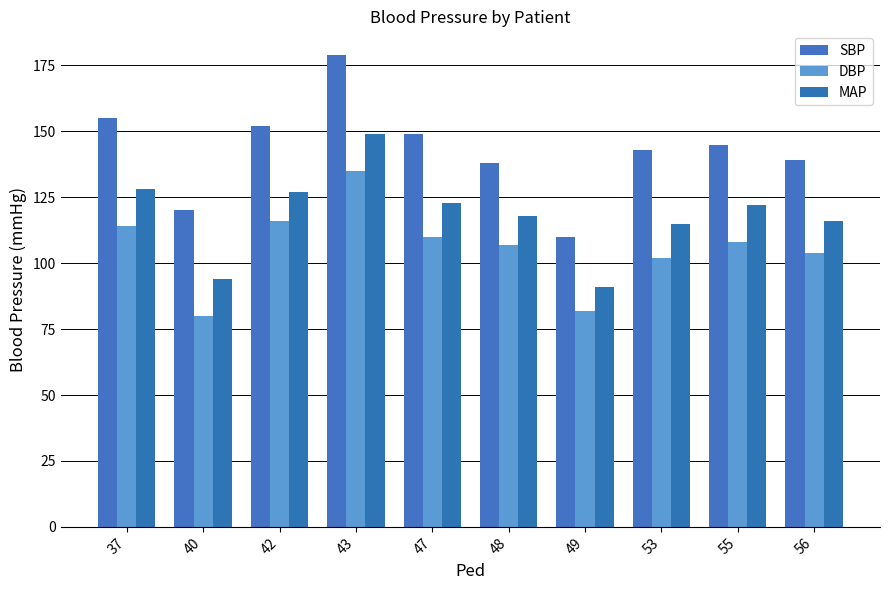

Reading left to right, transcribe all the data shown in this chart.

SBP: 155	120	152	179	149	138	110	143	145	139
DBP: 114	80	116	135	110	107	82	102	108	104
MAP: 128	94	127	149	123	118	91	115	122	116